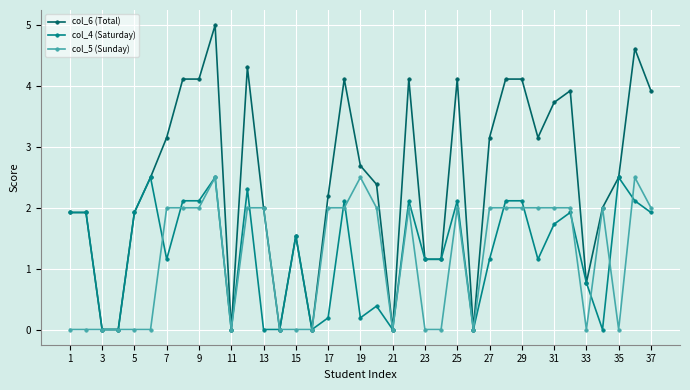

What is the maximum value for col_4 (Saturday)?

2.5